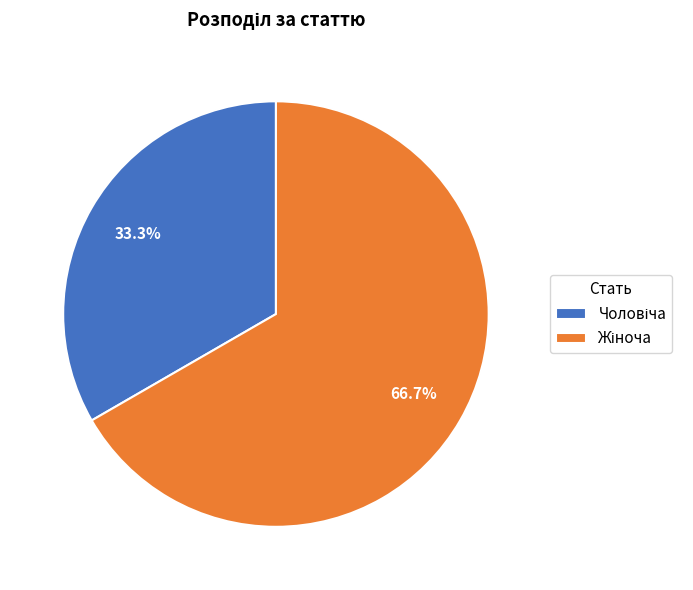

To the nearest percent, what is the difference between the largest and smallest slice percentages?

33%